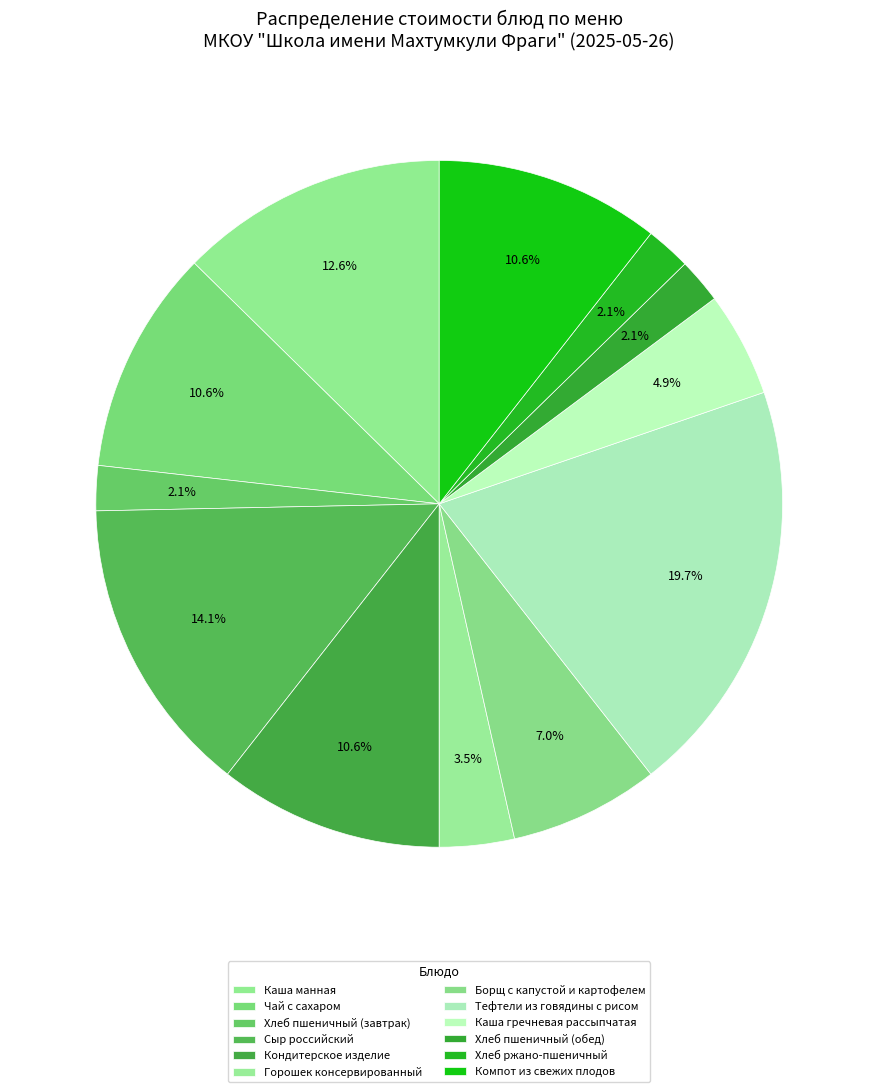

To the nearest percent, what is the difference between the Тефтели из говядины с рисом and Хлеб пшеничный (завтрак) slice percentages?

18%